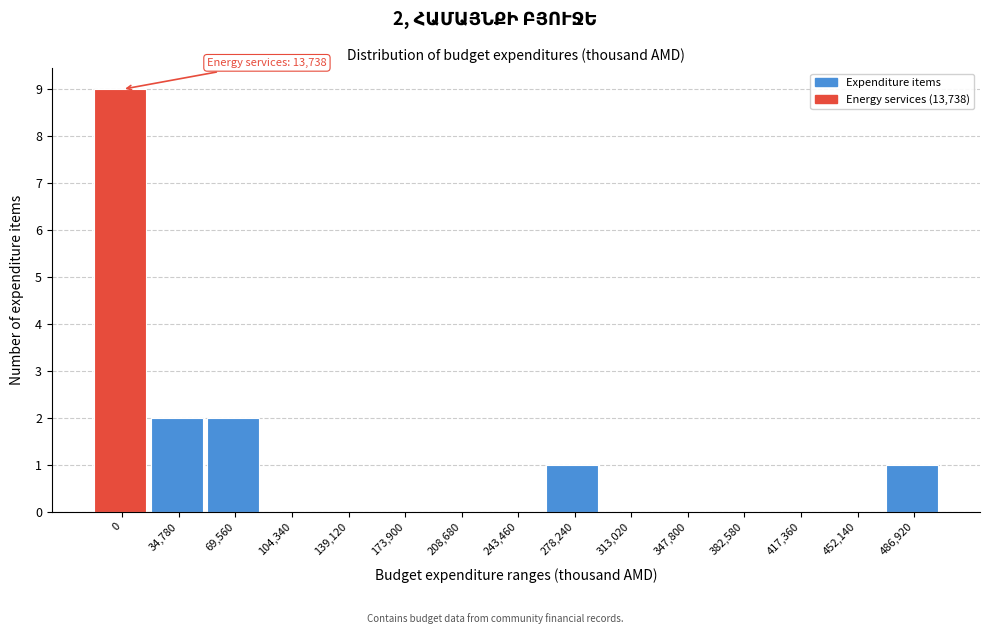

Reading left to right, transcribe all the data shown in this chart.

0=9	34,780=2	69,560=2	104,340=0	139,120=0	173,900=0	208,680=0	243,460=0	278,240=1	313,020=0	347,800=0	382,580=0	417,360=0	452,140=0	486,920=1